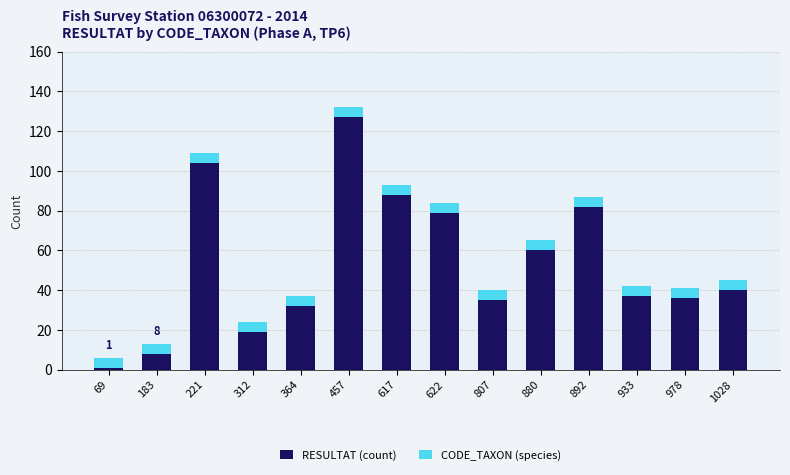

Reading left to right, what are the values for RESULTAT (count)?

1	8	104	19	32	127	88	79	35	60	82	37	36	40